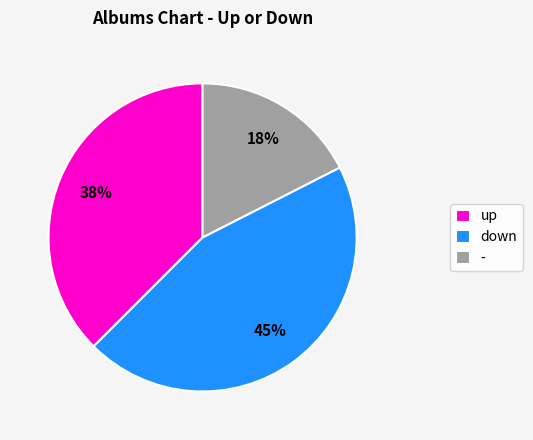

To the nearest percent, what is the difference between the down and - slice percentages?

28%